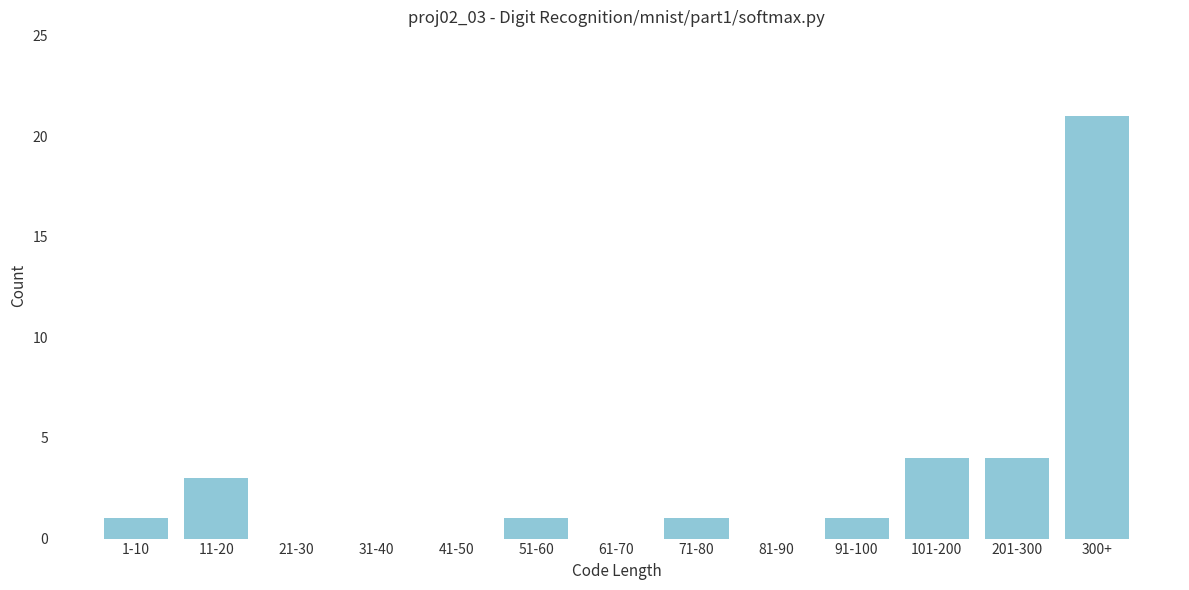

Reading left to right, transcribe all the data shown in this chart.

1-10=1	11-20=3	21-30=0	31-40=0	41-50=0	51-60=1	61-70=0	71-80=1	81-90=0	91-100=1	101-200=4	201-300=4	300+=21